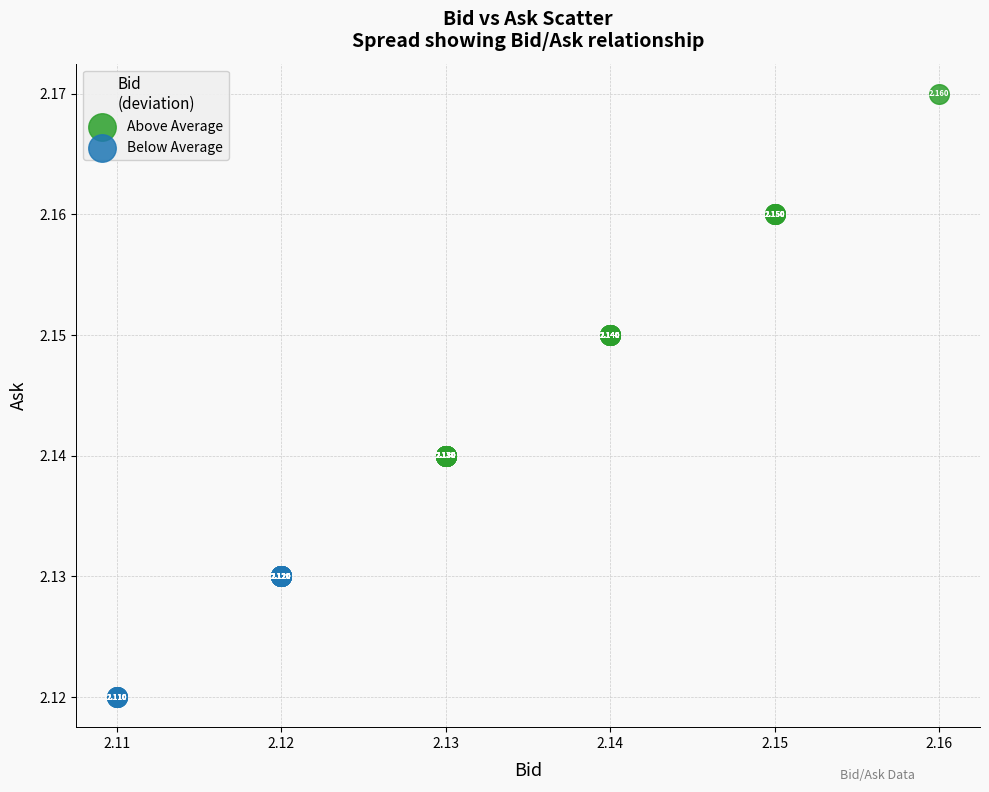

Which series reaches the minimum Y coordinate?

Below Average